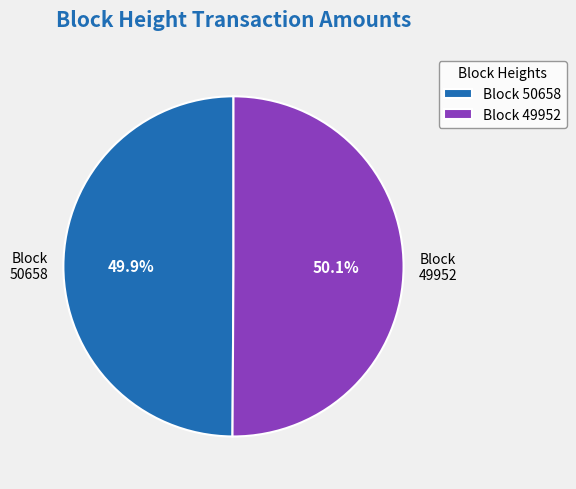

Is the sum of Block 49952 and Block 50658 greater than half?

Yes